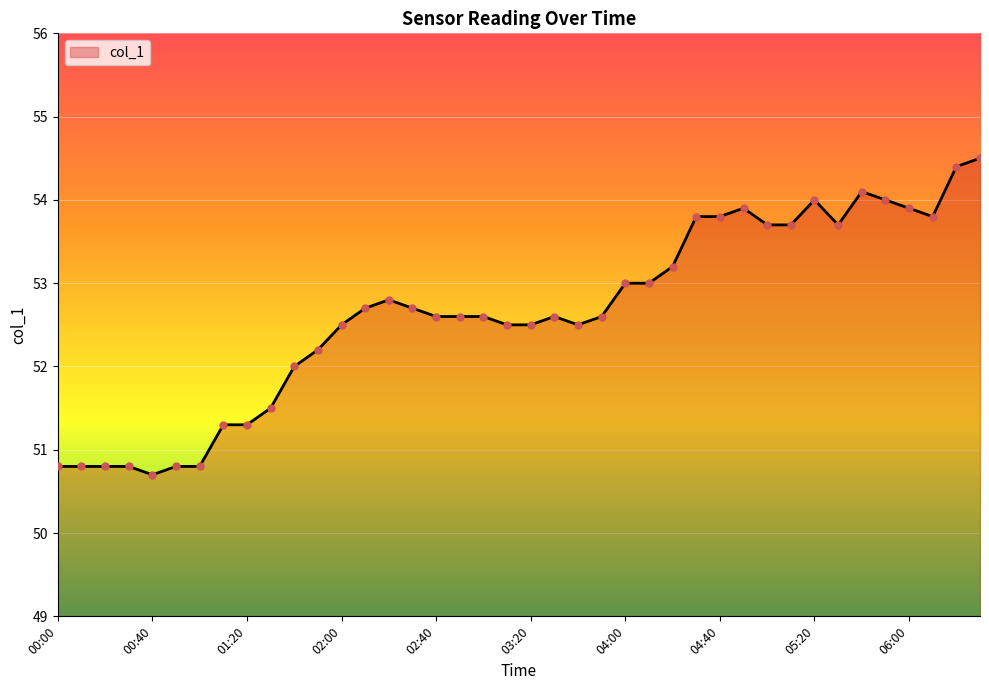

What is the difference between the maximum and minimum values?

3.8